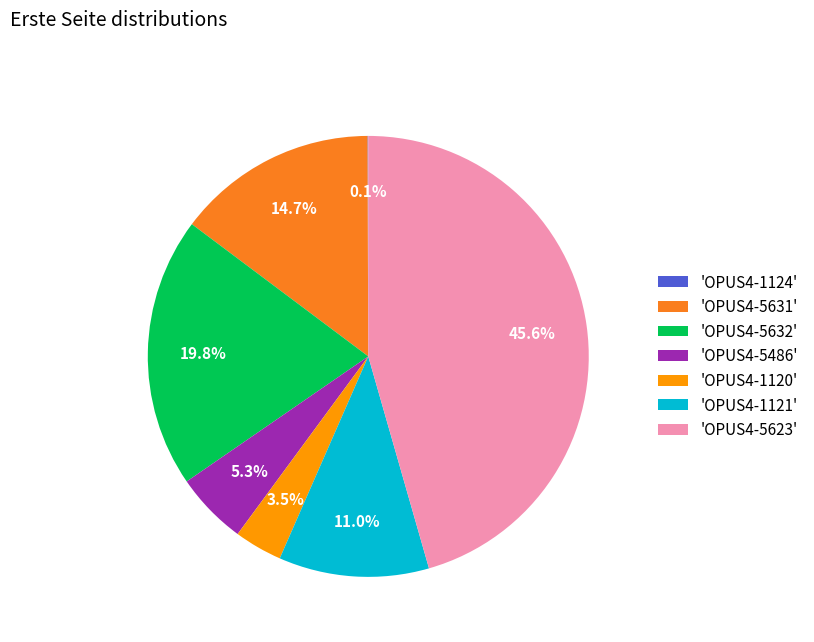

What is the total percentage of 'OPUS4-5623' and 'OPUS4-5486'?

50.9%